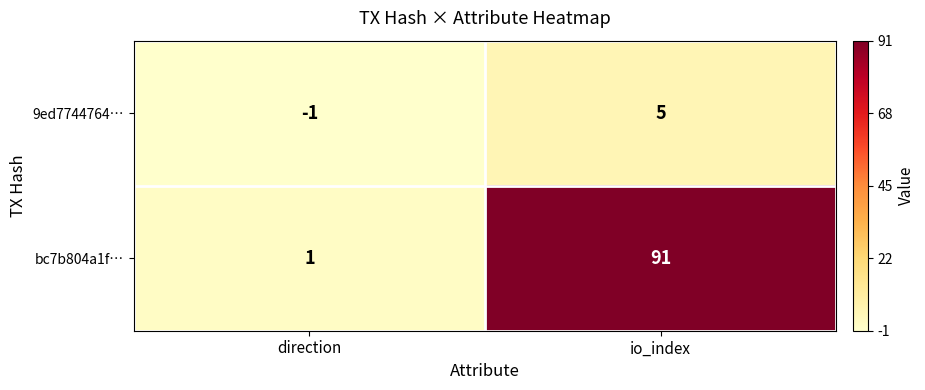

At how many categories does at least one series exceed 13?

1